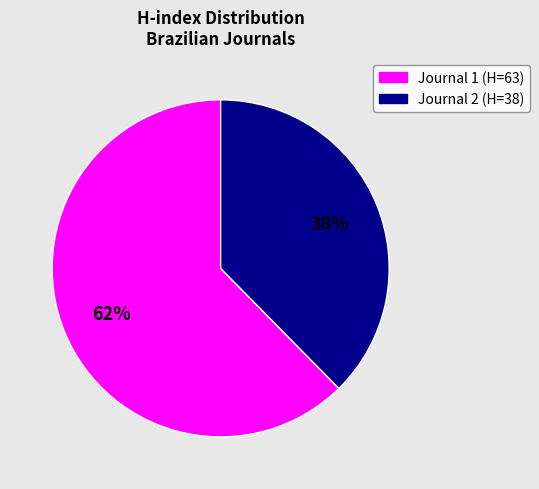

To the nearest percent, what is the average slice percentage?

50%